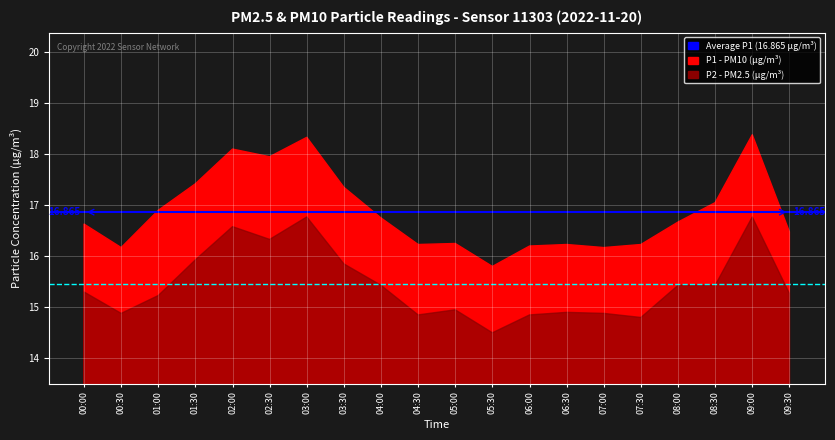

What is the value of the Average P2 (15.446) point at the 1st from the left?

15.4